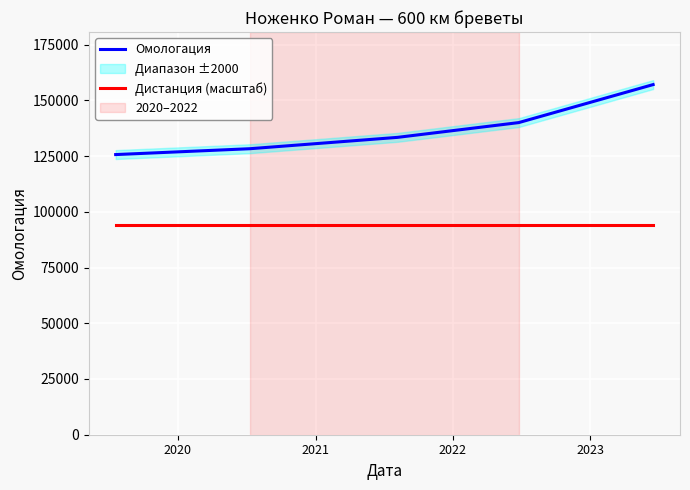

Reading right to left, transcribe all the data shown in this chart.

Омологация: 157085	140036	133409	128319	125687
Дистанция (масштаб): 94251	94251	94251	94251	94251